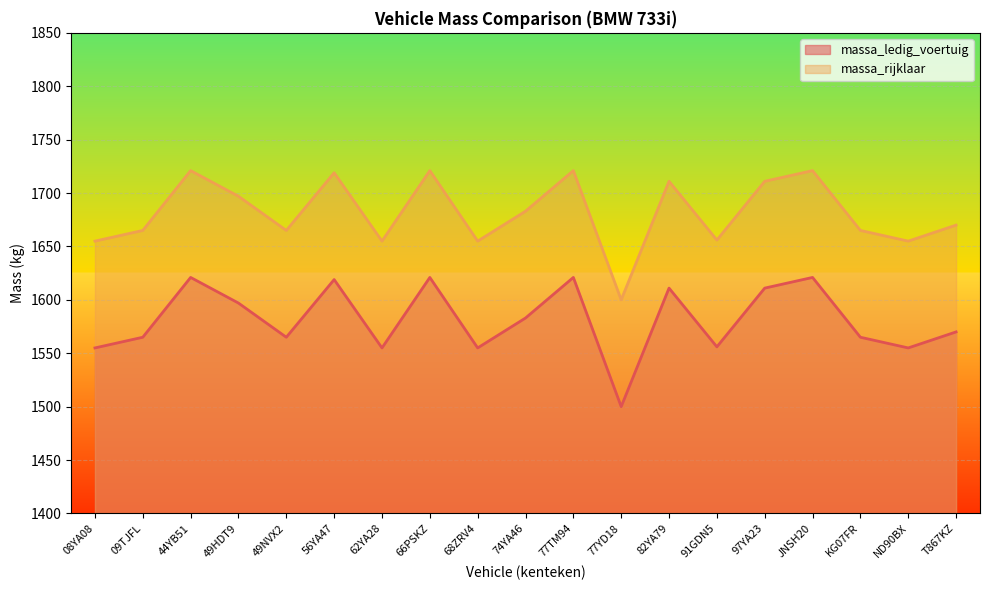

What is the sum of all massa_ledig_voertuig values?

30046